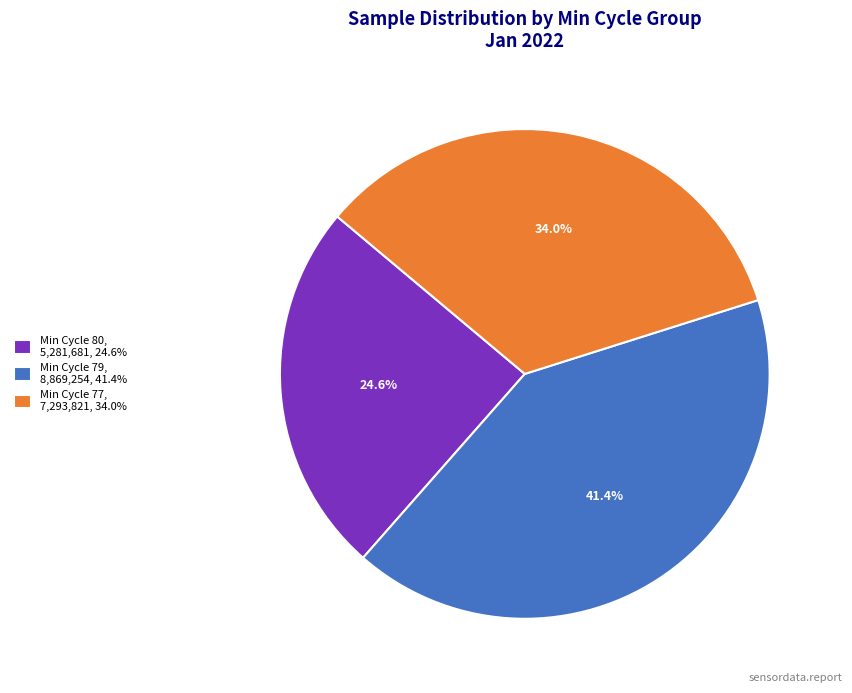

Which slice is the largest?

Min Cycle 79, 8,869,254, 41.4%